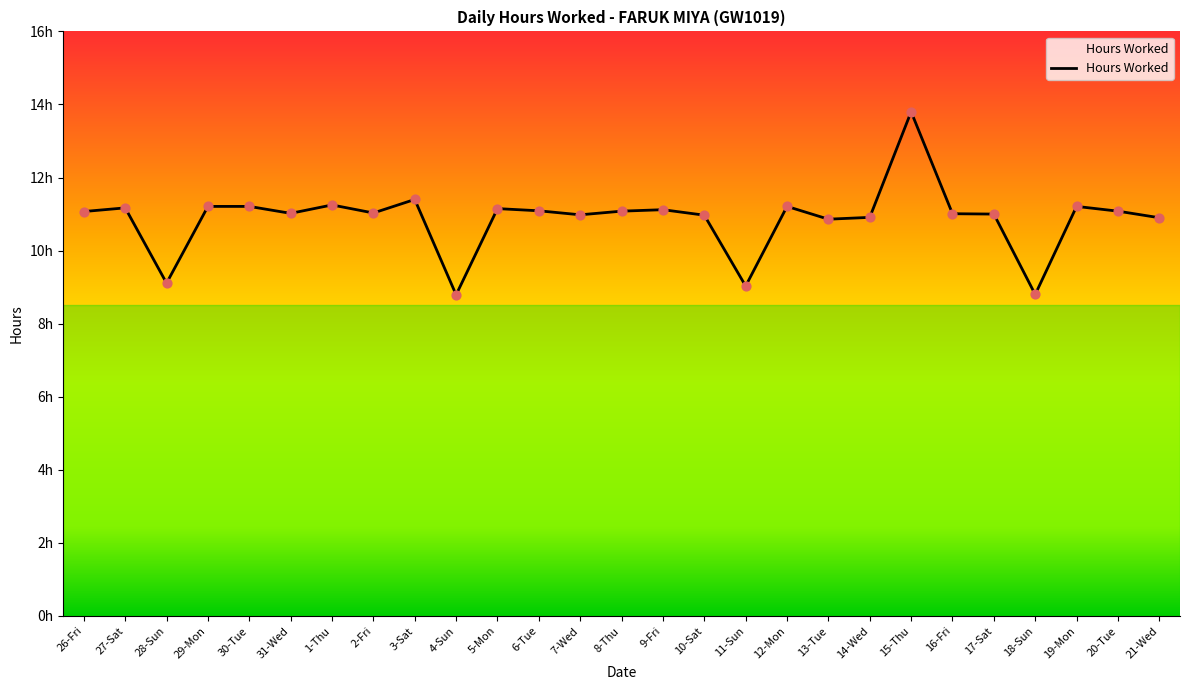

Which has a higher value, 5-Mon or 29-Mon?

29-Mon